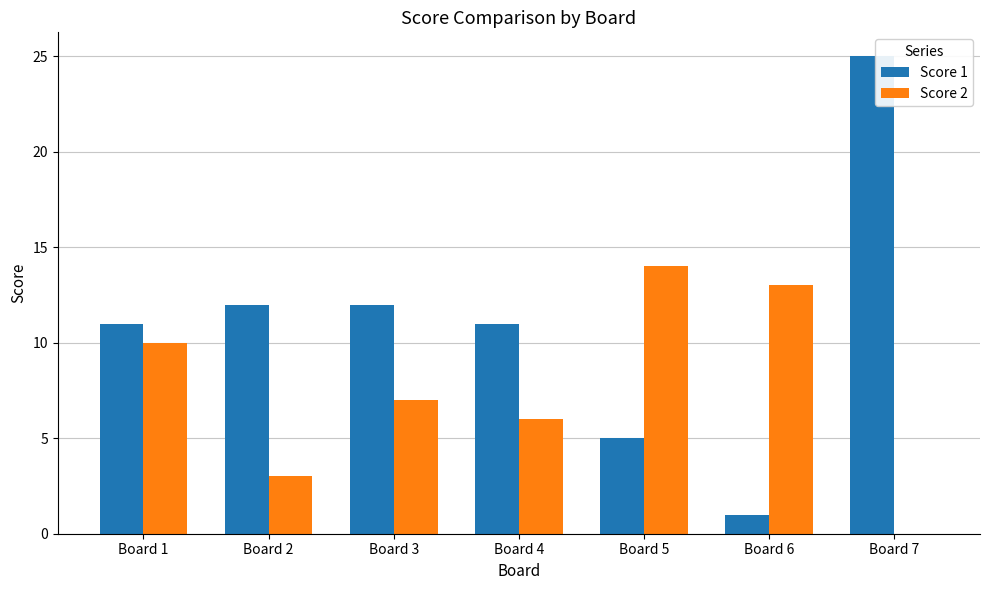

What is the greatest value displayed?

25